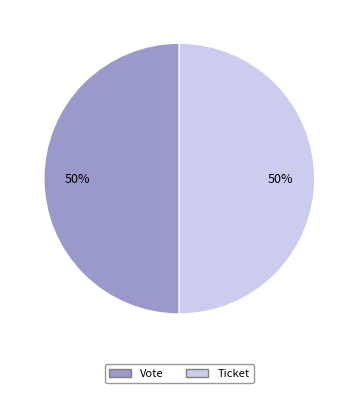

To the nearest percent, what is the combined percentage of Vote and Ticket?

100%